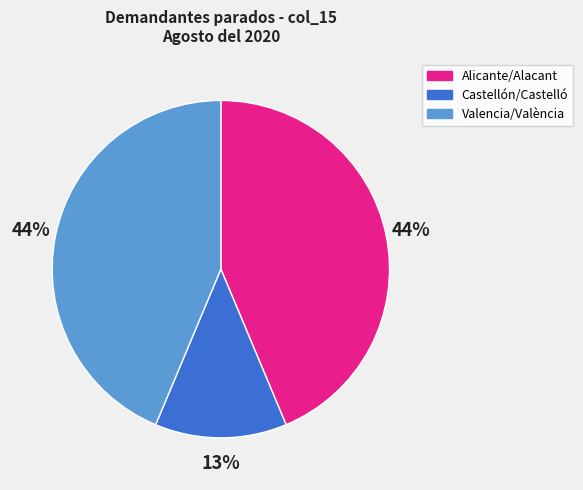

Which category has the smallest portion of the pie?

Castellón/Castelló